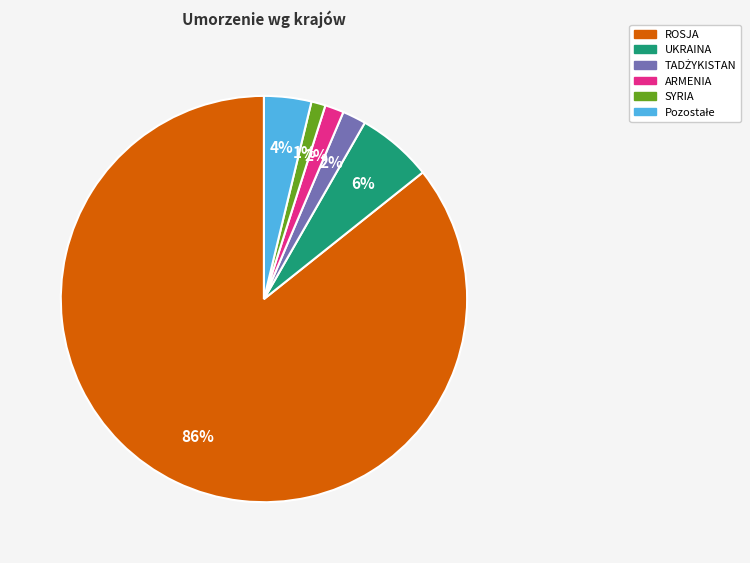

To the nearest percent, what portion does ARMENIA represent?

2%